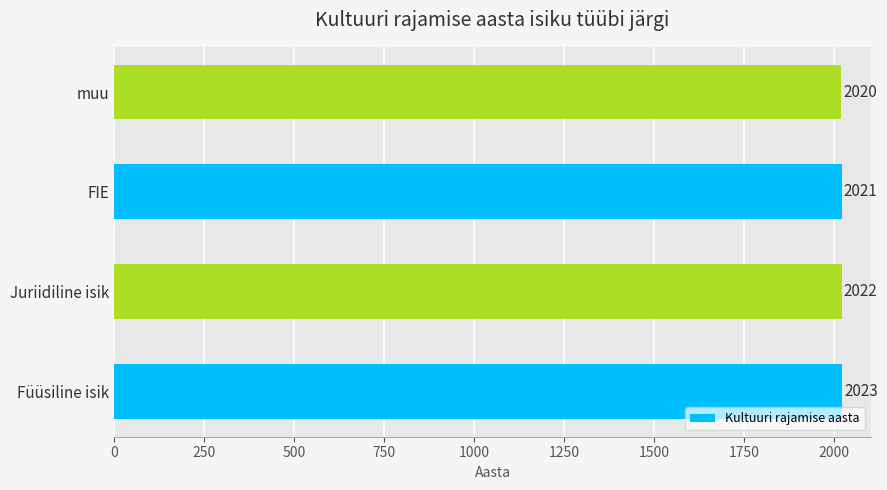

What is the greatest value displayed?

2023